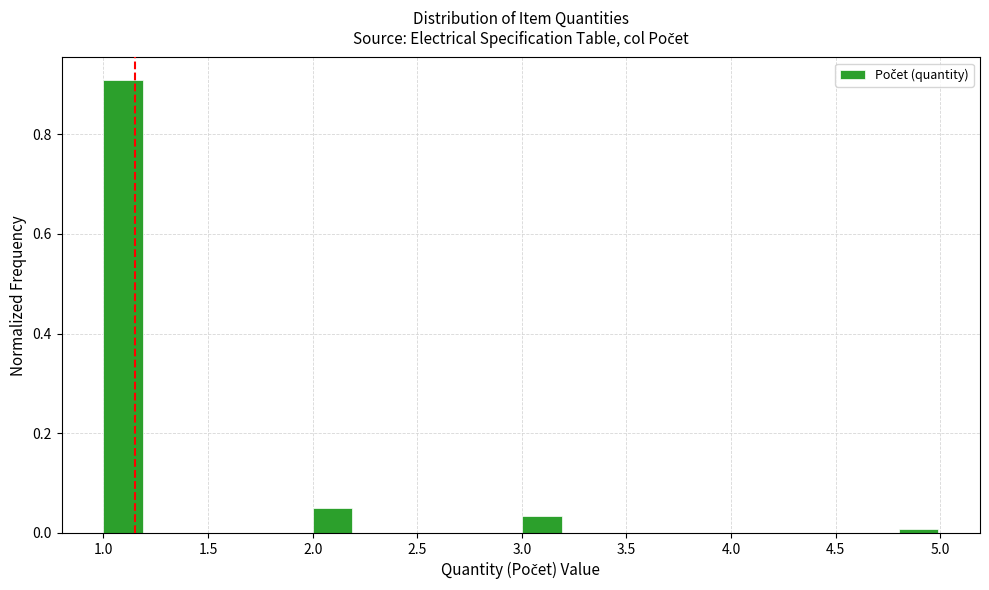

Over which range of the x-axis is the bar tallest?

1.0 to 1.2